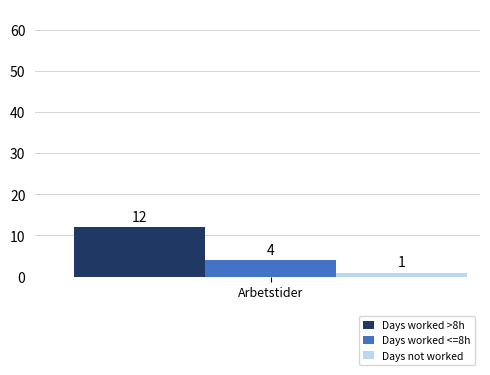

What is the spread (max minus min) of values at Arbetstider?

11